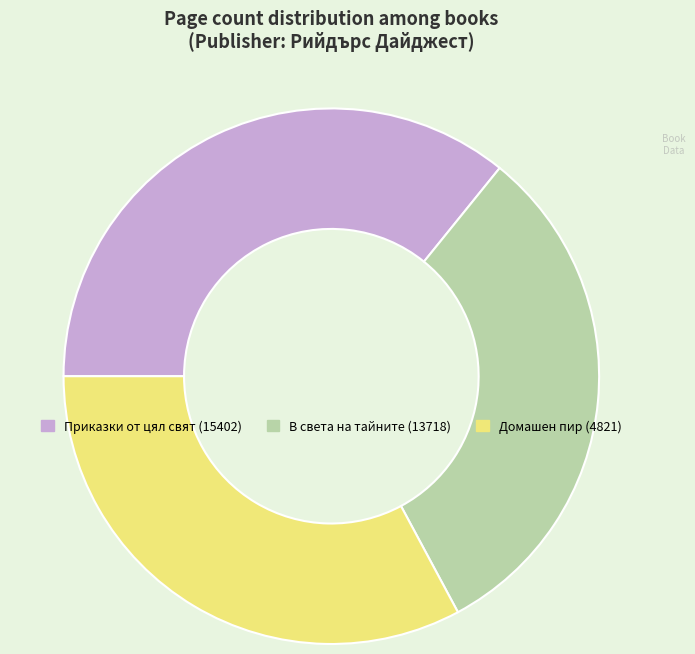

Combined, do Домашен пир (4821) and В света на тайните (13718) account for over 50%?

Yes